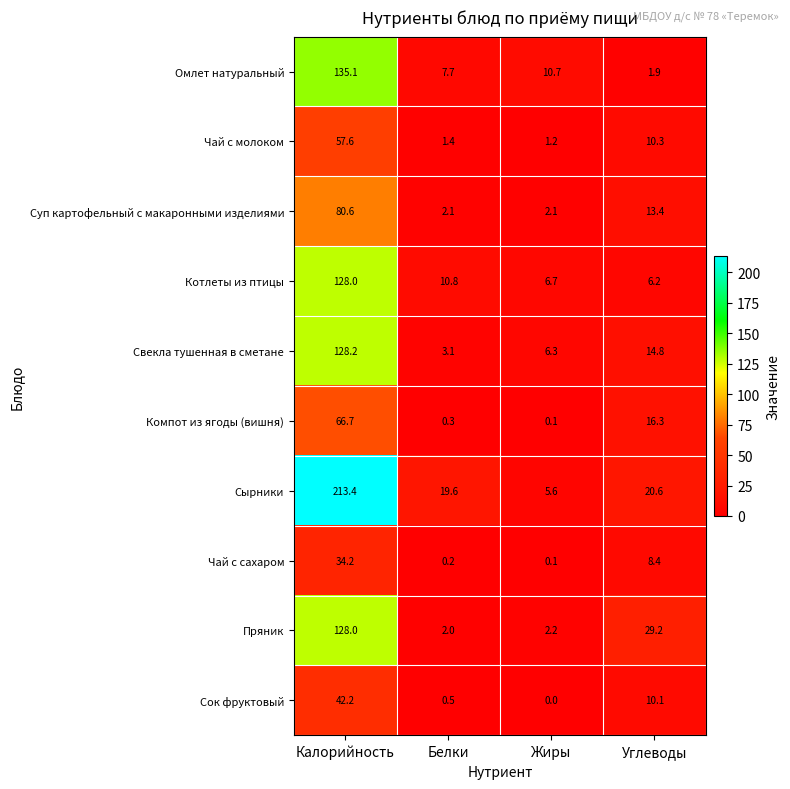

What is the difference between the highest and lowest values at Калорийность?

179.2